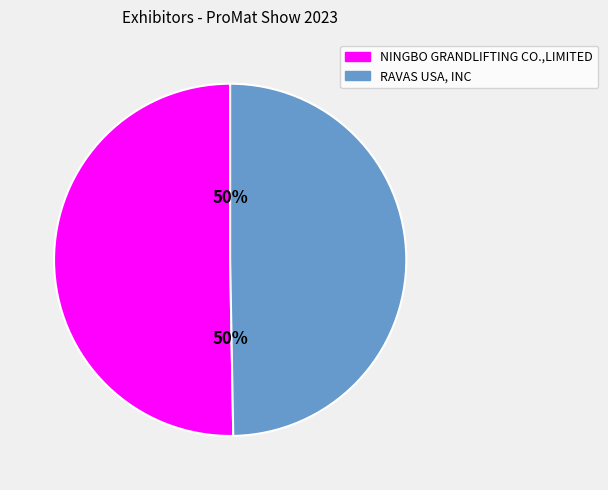

How many segments does this pie chart have?

2